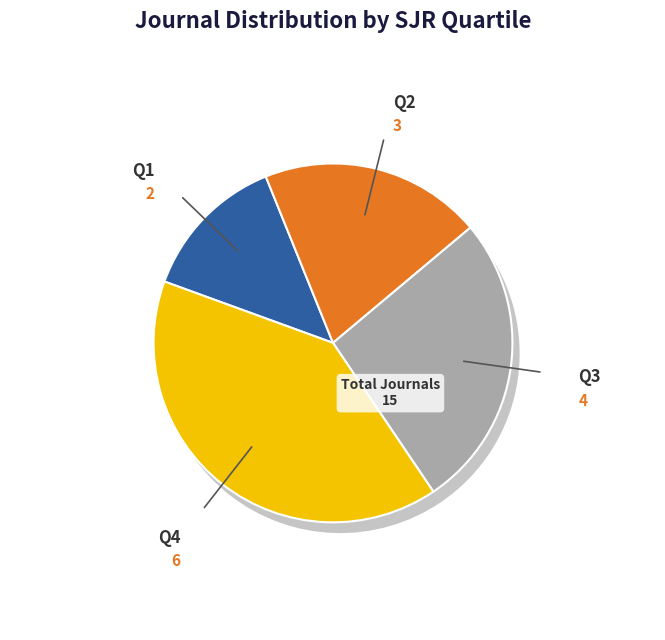

Does Q4 account for over 50% of the chart?

No